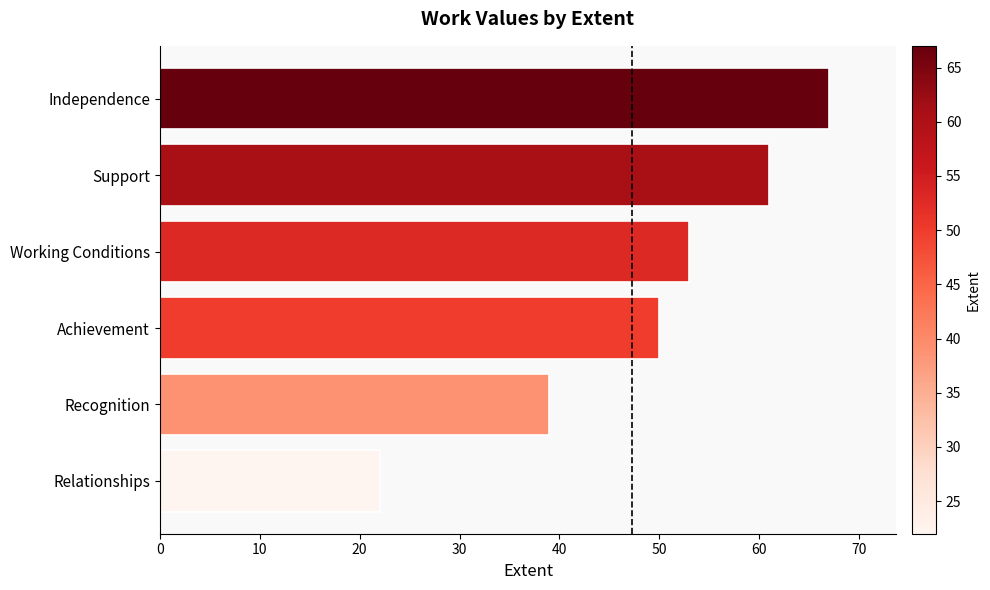

What is the change in value from Achievement to Working Conditions?

+3